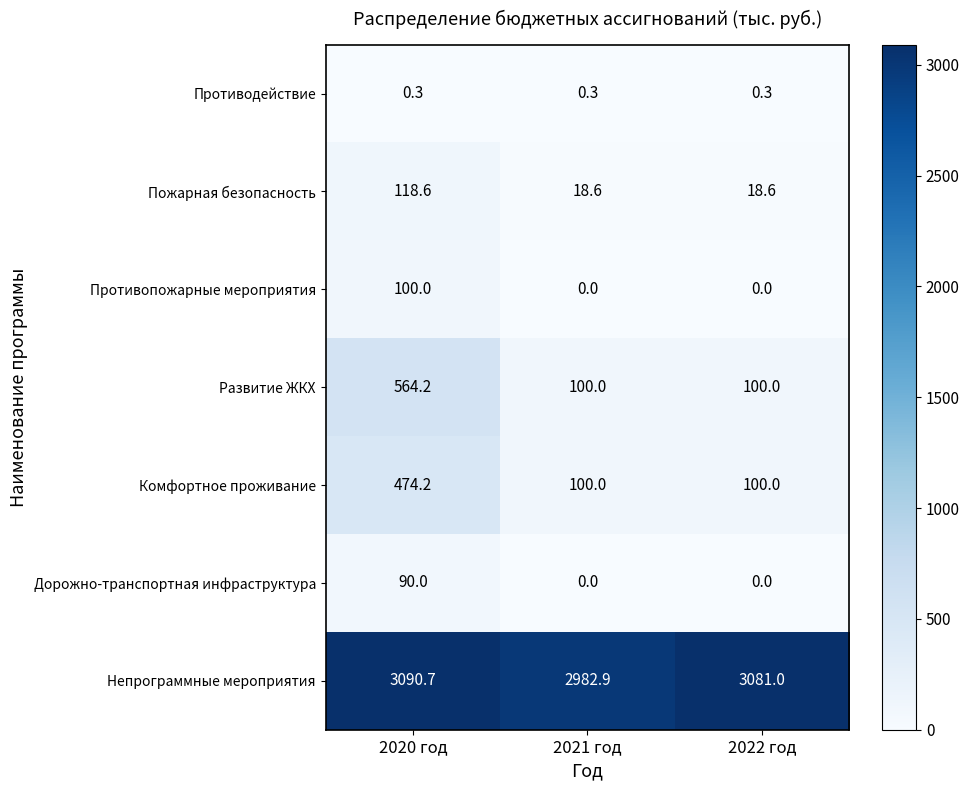

The value of Пожарная безопасность at 2021 год is 28.5. True or false?

False